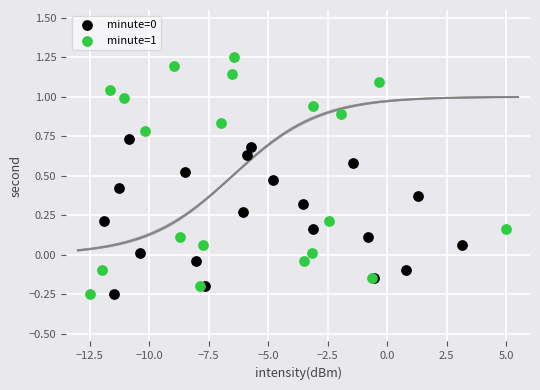

Which series has the largest Y range (max minus min)?

minute=1